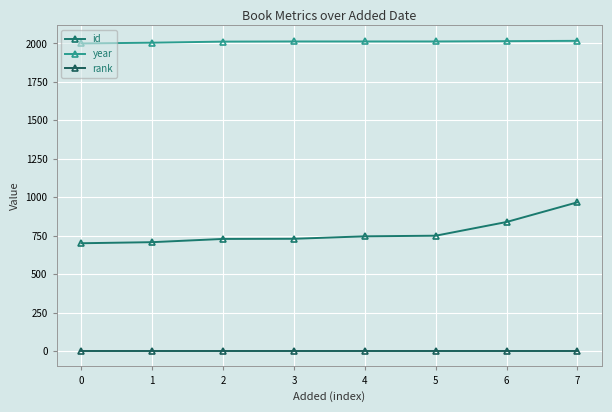

How many series are shown in this chart?

3